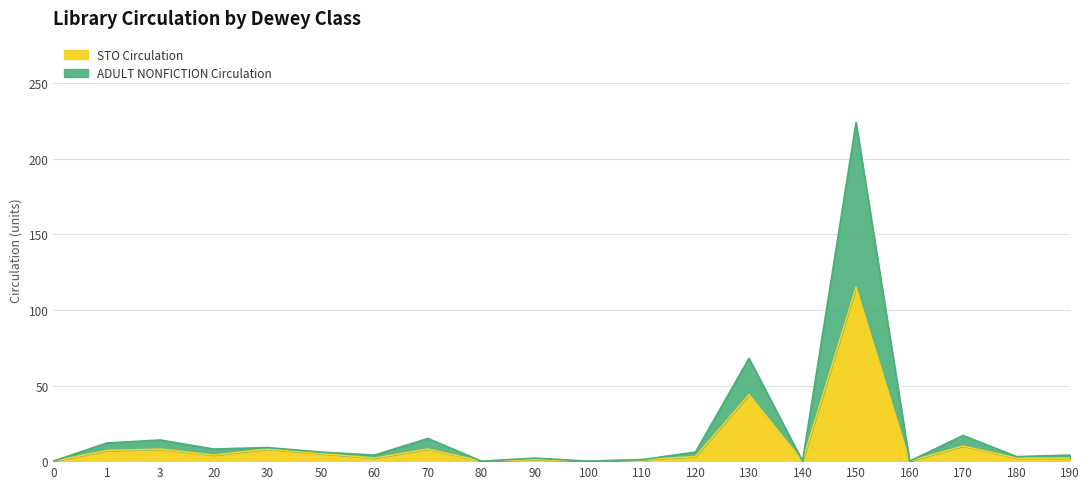

Which has a higher value, 190 or 120?

120